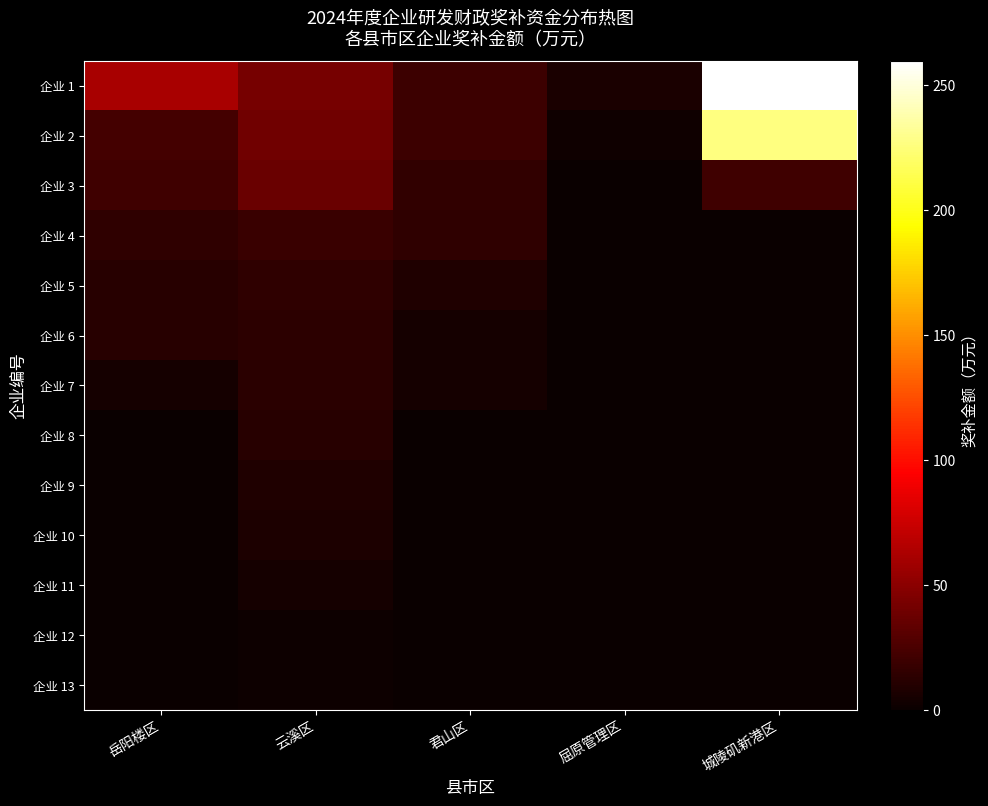

At 云溪区, list the series in order from smallest to largest.

企业 13, 企业 12, 企业 11, 企业 10, 企业 9, 企业 8, 企业 7, 企业 6, 企业 5, 企业 4, 企业 3, 企业 2, 企业 1